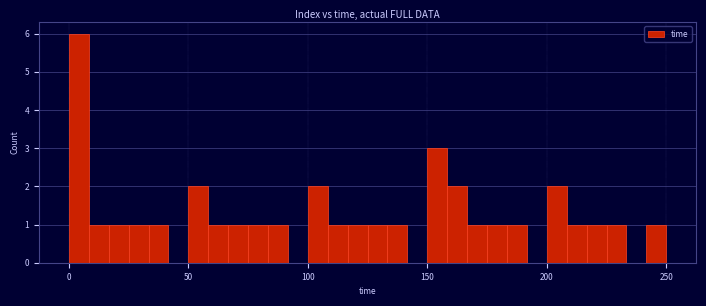

Around what value on the x-axis is the tallest bar? Give the approximate position of its centre, as read against the axis.

5